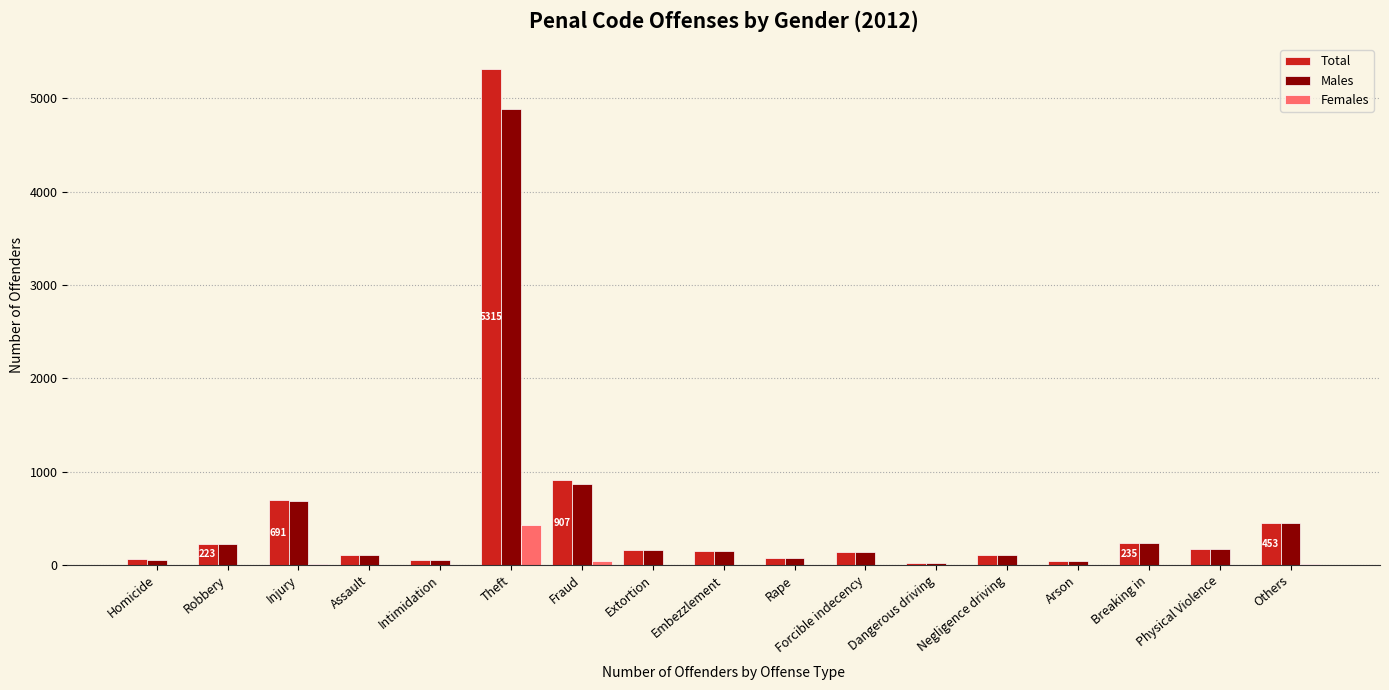

What is the sum of all Females values?

496